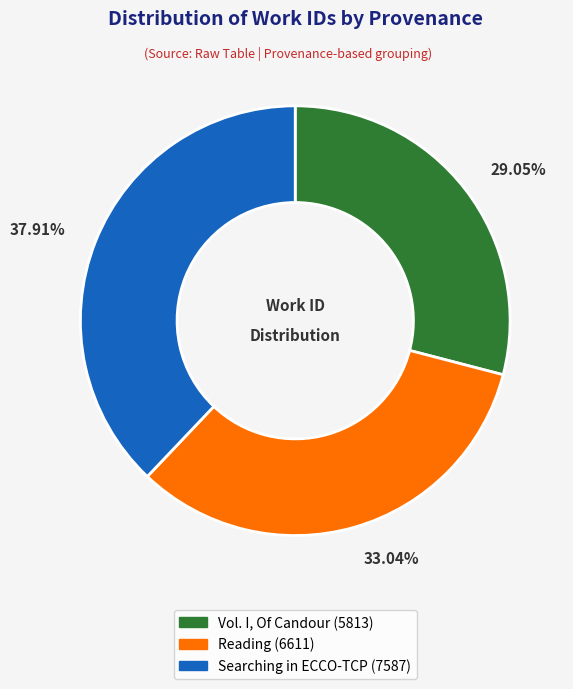

To the nearest percent, what percentage of the pie is Reading?

33%